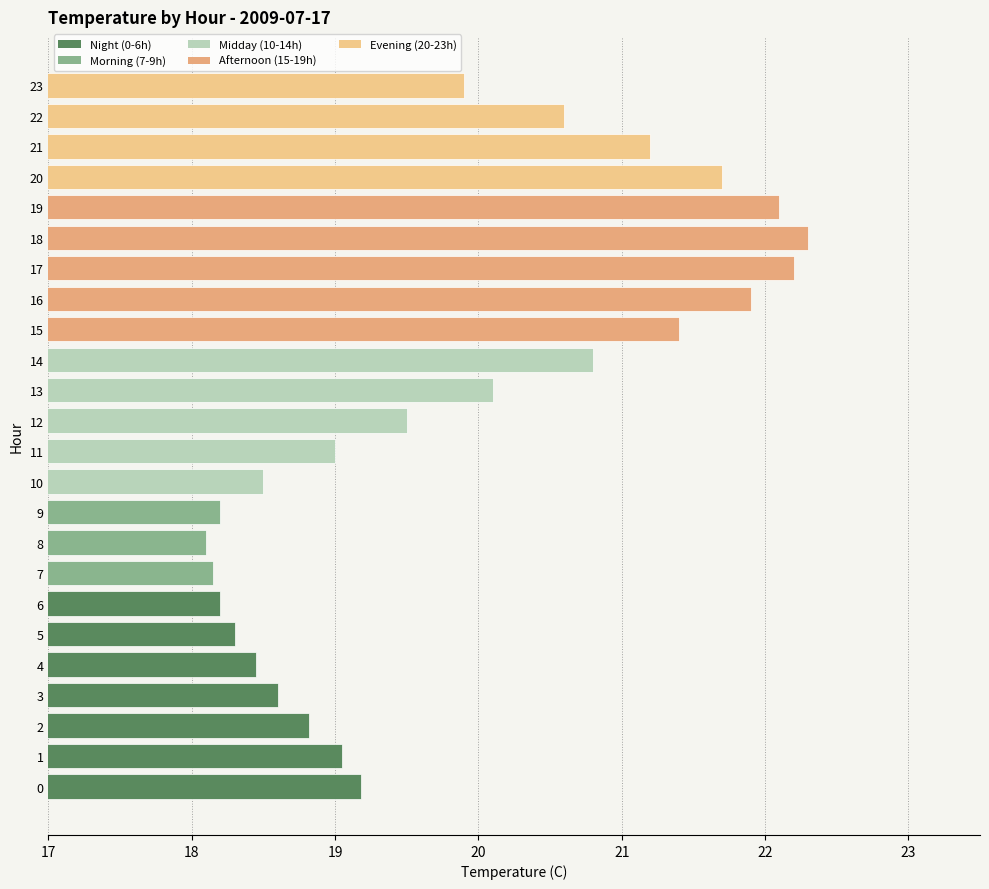

What is the minimum value shown in the chart?

18.1